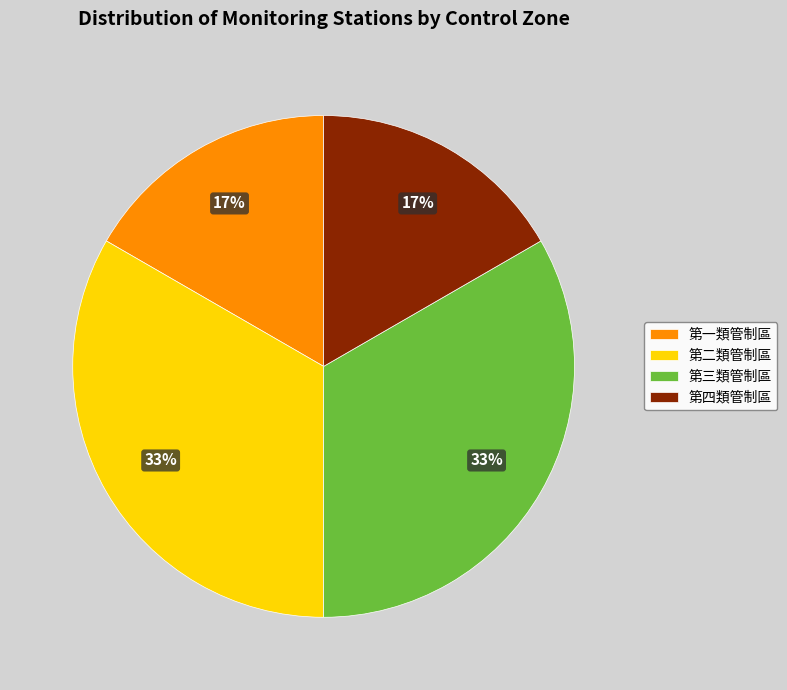

Do 第三類管制區 and 第二類管制區 together represent more than half of the pie?

Yes